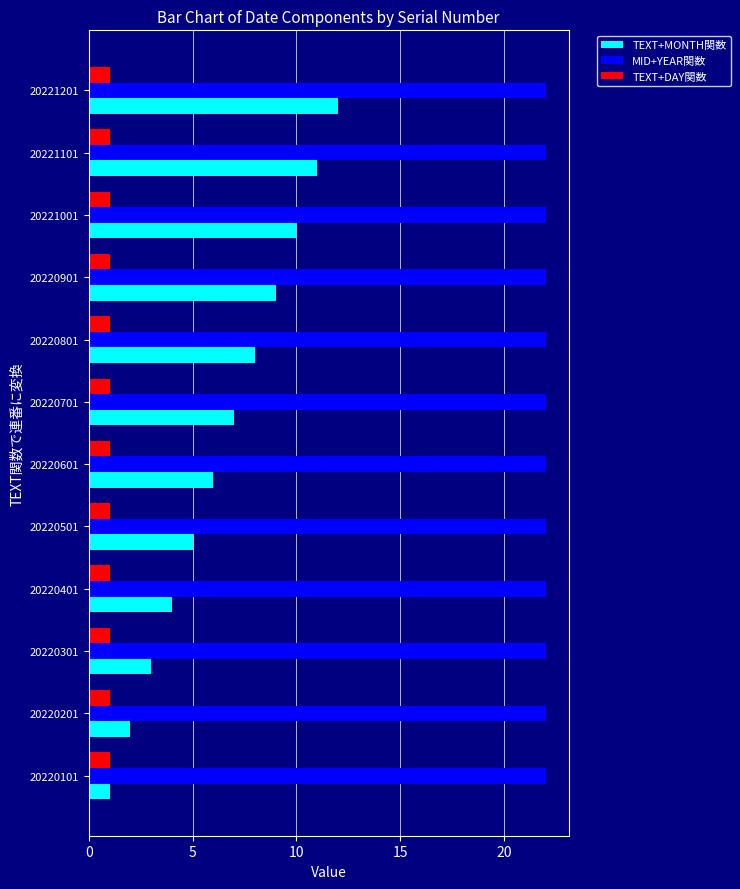

Which series has the widest spread of values?

TEXT+MONTH関数